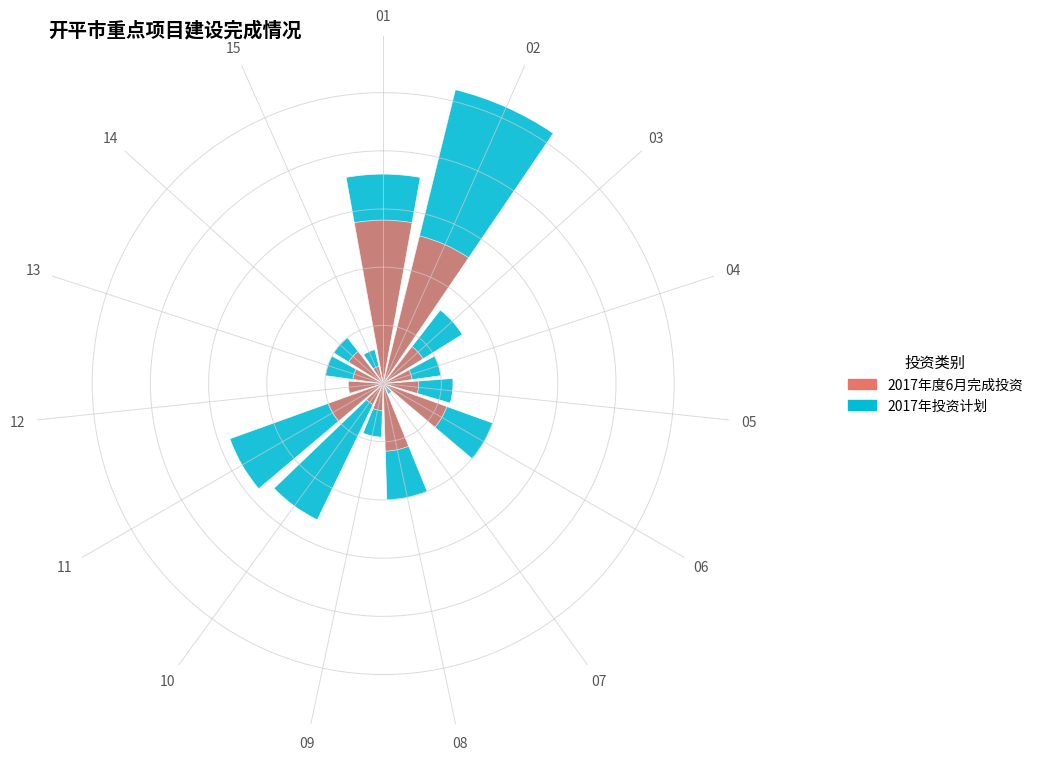

Rank the series at 08 from highest to lowest value.

2017年投资计划, 2017年度6月完成投资